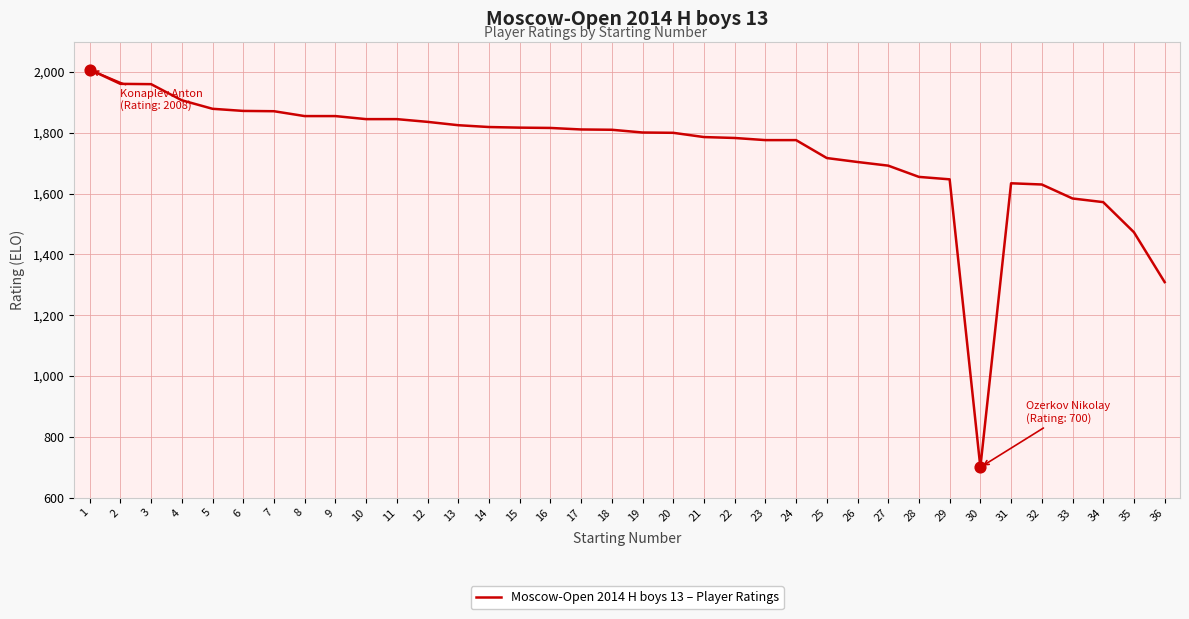

What is the change in value from 7 to 19?

-70